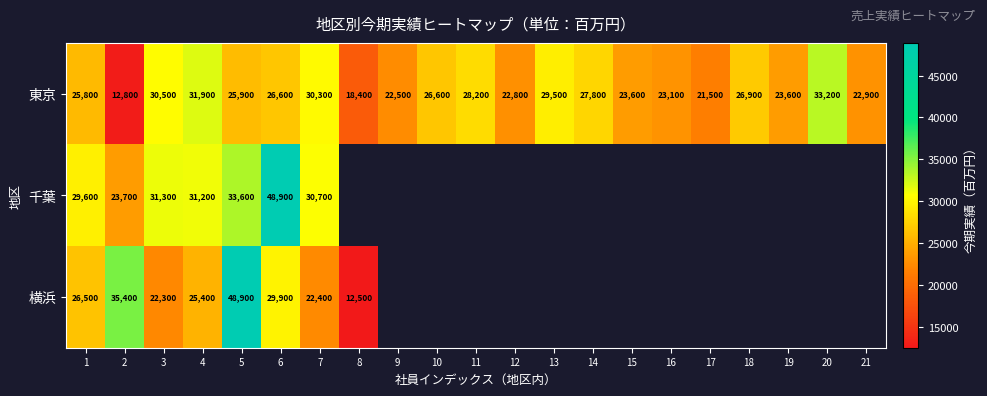

How many distinct data groups are displayed?

3